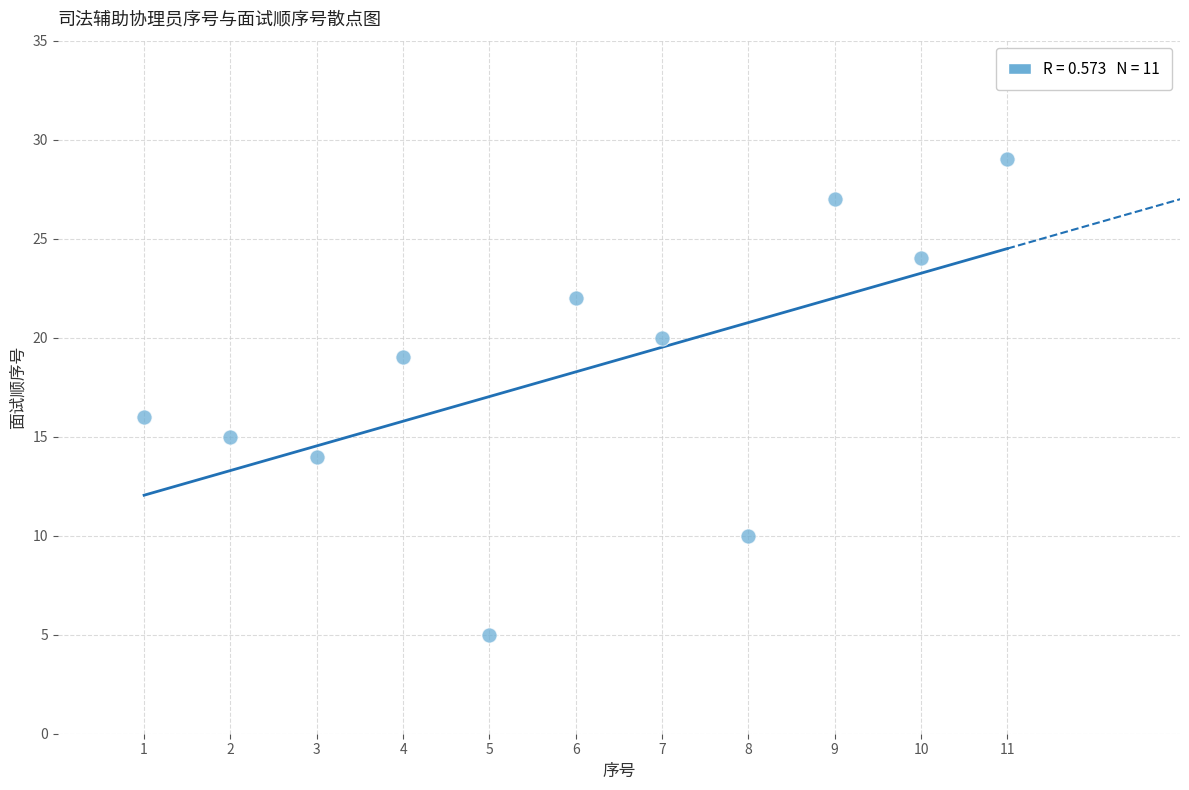

What is the range of X values (max minus min)?

10